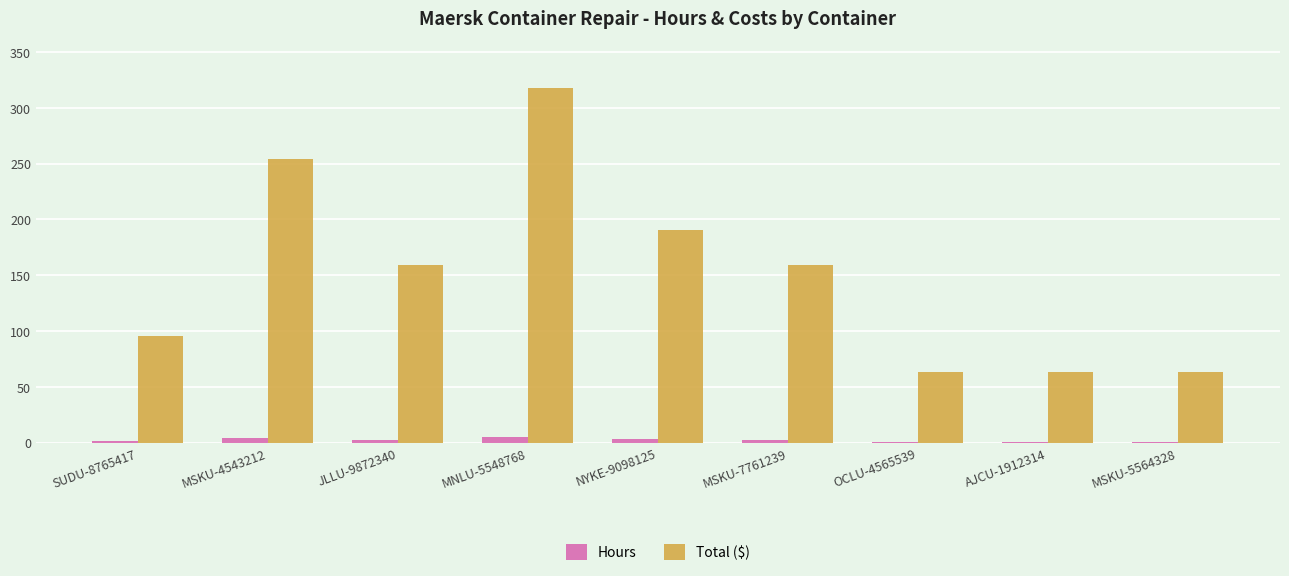

What is the sum of all Hours values?

21.5